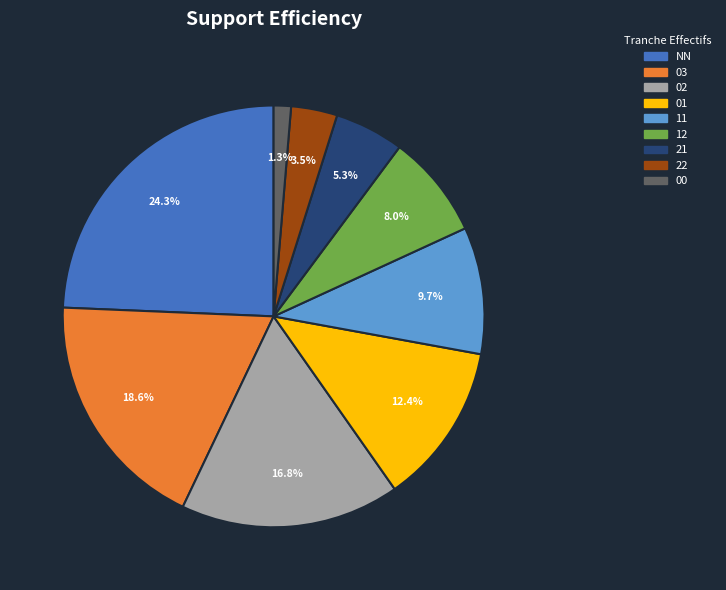

What portion of the pie excludes 11?

90.3%